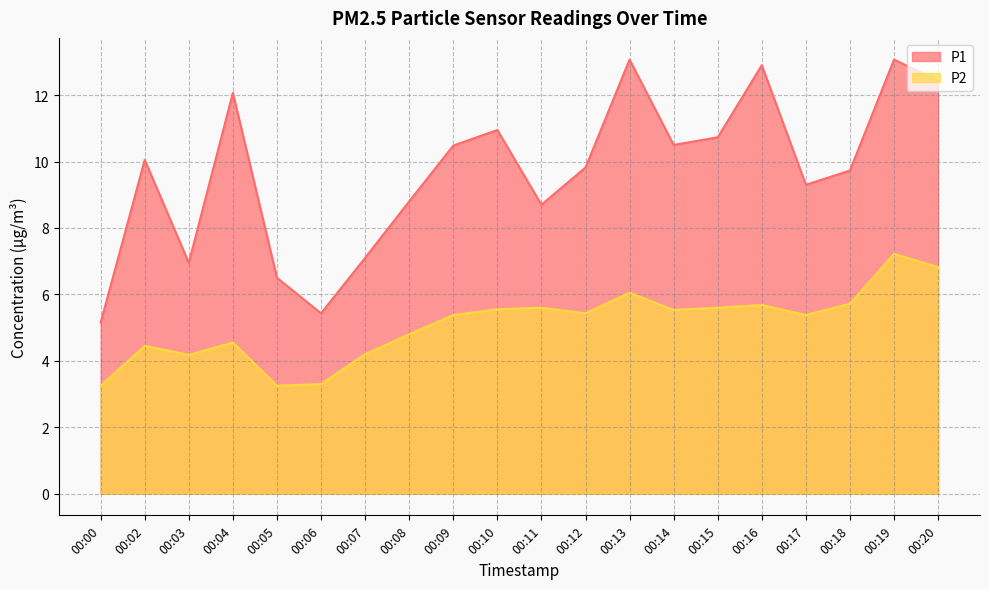

List the series in order of their overall mean, highest first.

P1, P2